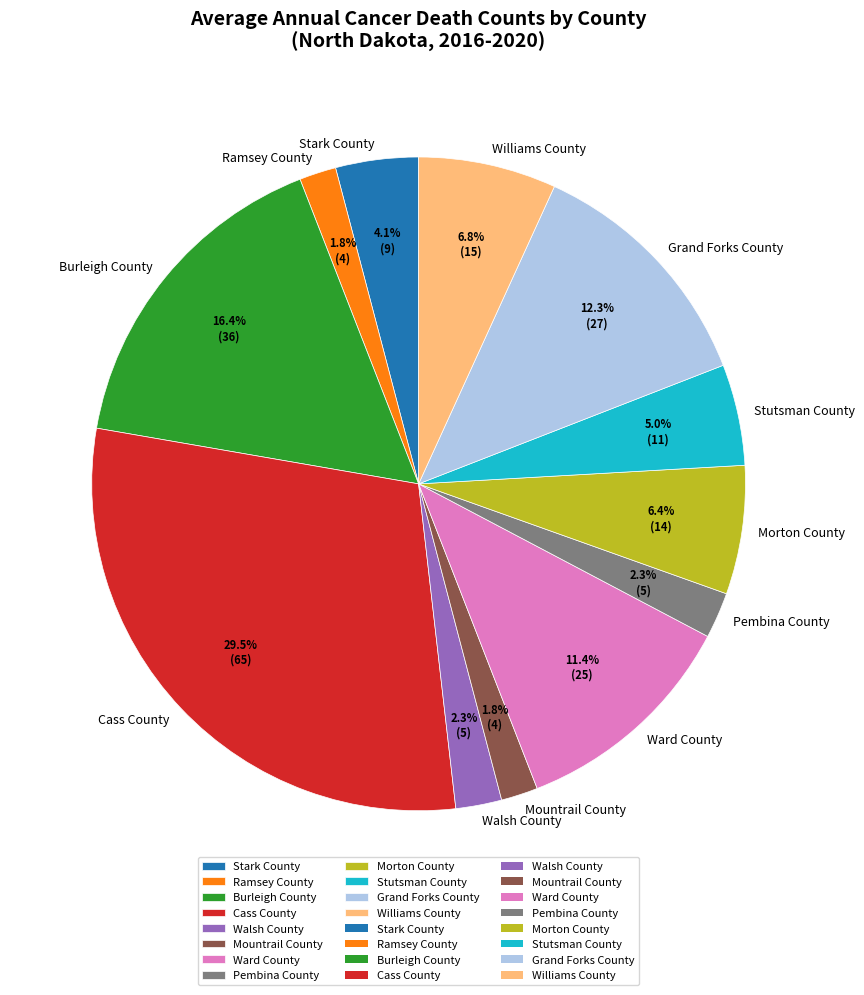

Do Mountrail County and Grand Forks County together represent more than half of the pie?

No